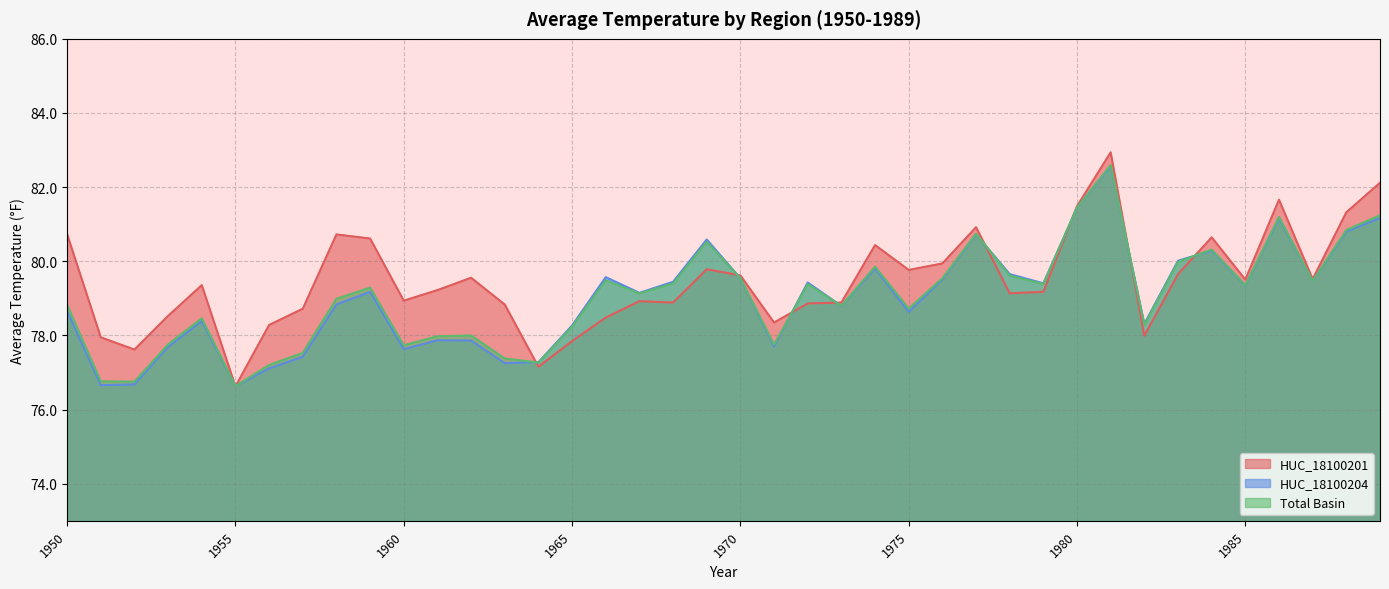

How many data points in HUC_18100201 are less than 79?

17